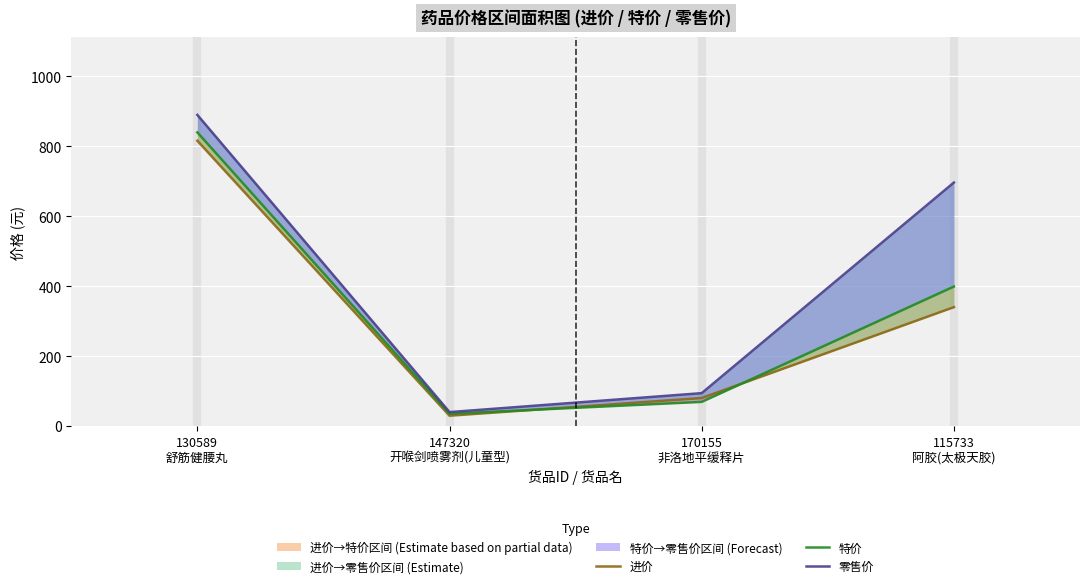

Where do 特价 and 进价 first cross each other?

147320
开喉剑喷雾剂(儿童型) and 170155
非洛地平缓释片